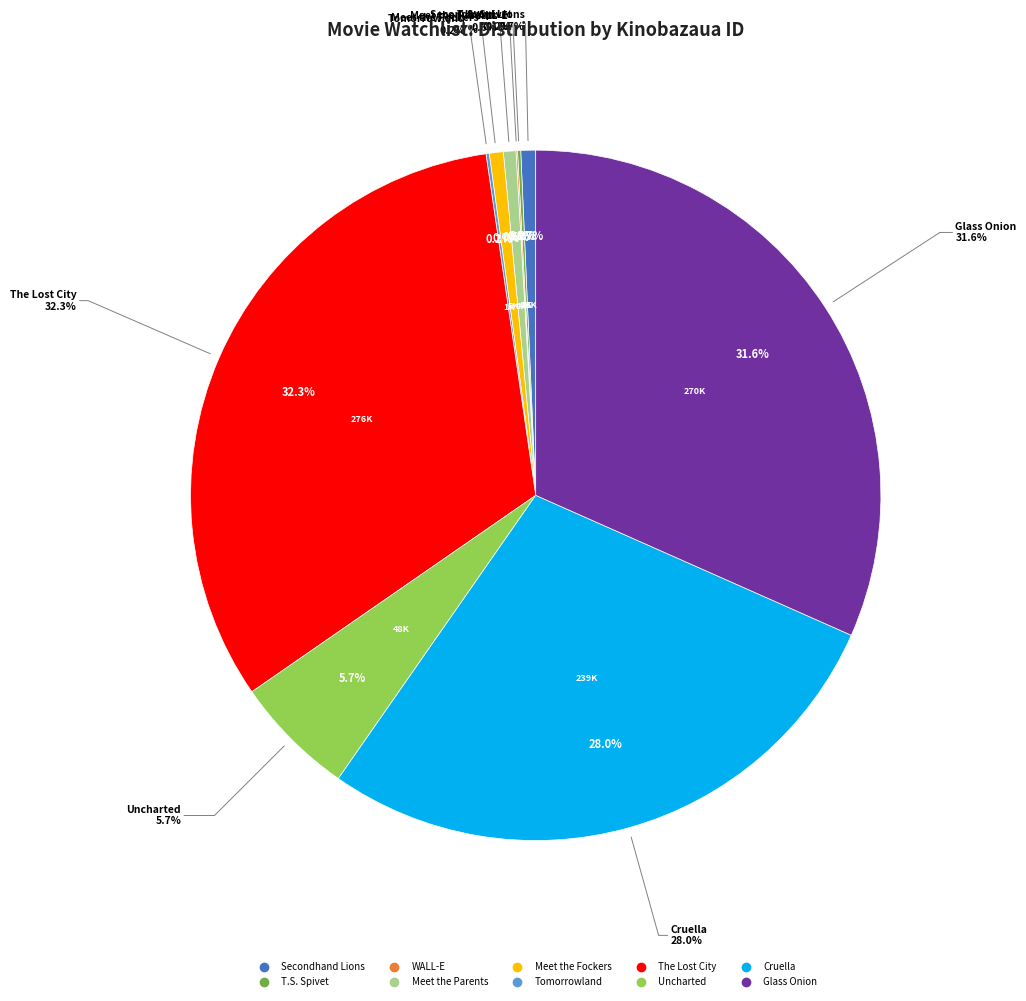

Combined, do The Lost City and Secondhand Lions account for over 50%?

No